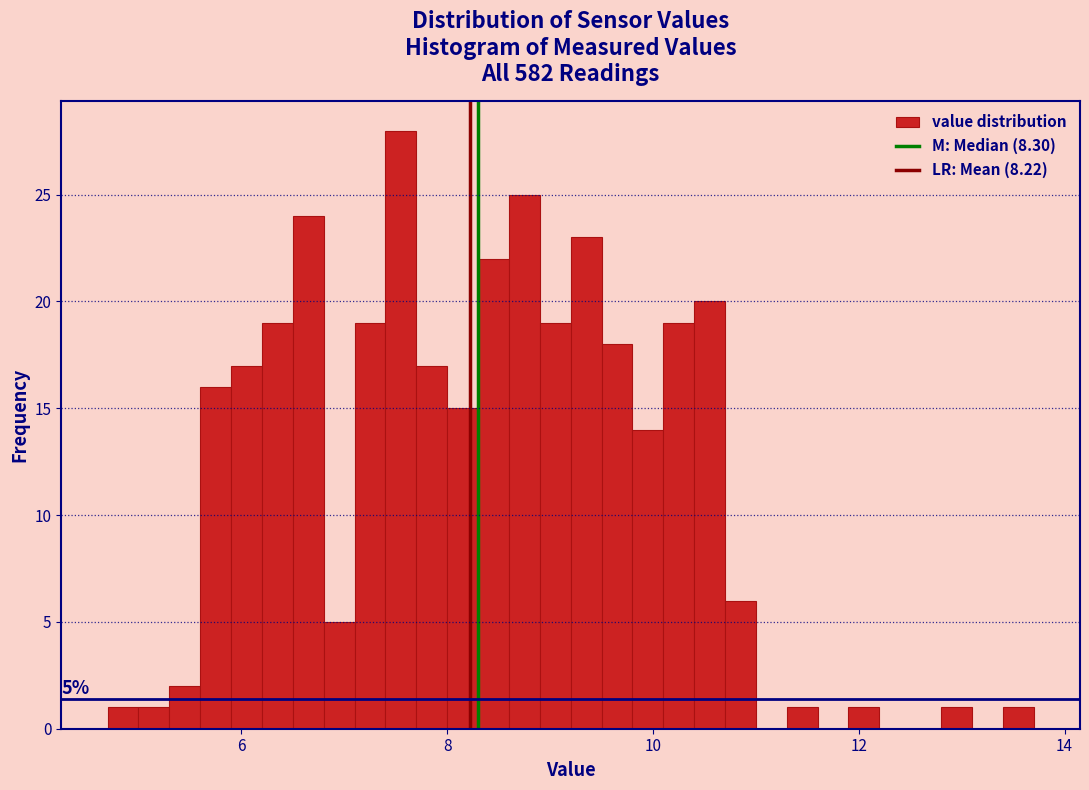

Around what value on the x-axis is the tallest bar? Give the approximate position of its centre, as read against the axis.

7.6